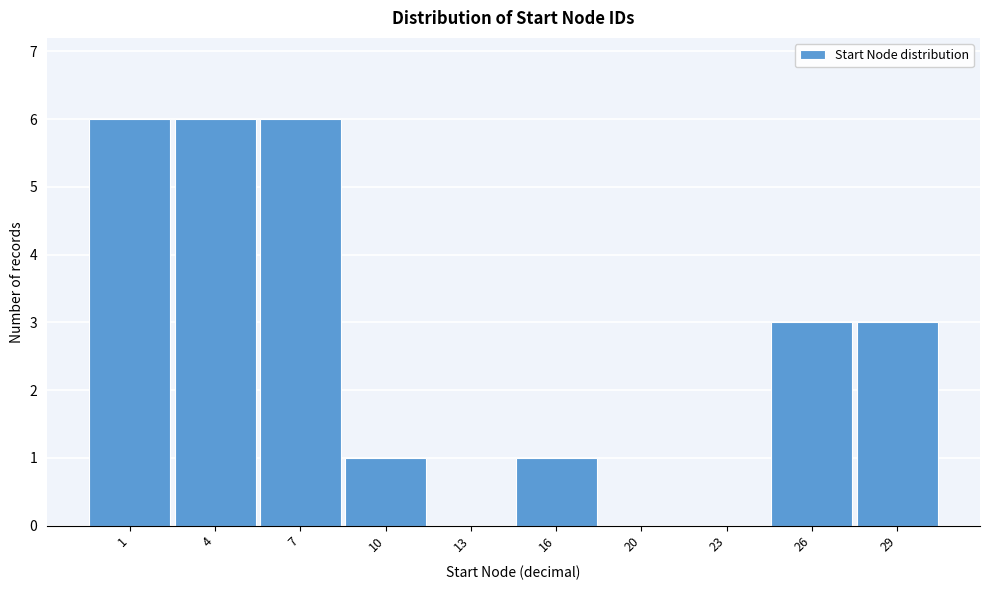

Reading left to right, extract all data points from this chart.

1=6	4=6	7=6	10=1	13=0	16=1	20=0	23=0	26=3	29=3